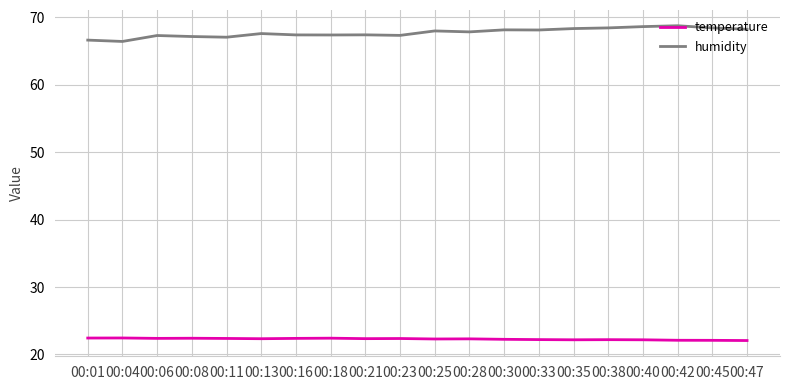

True or false: temperature has a value of 22.4 at 00:18.

True